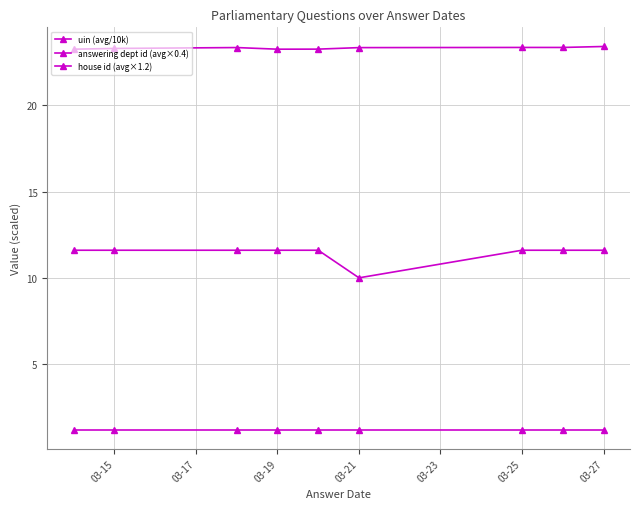

How many lines are shown in the chart?

3